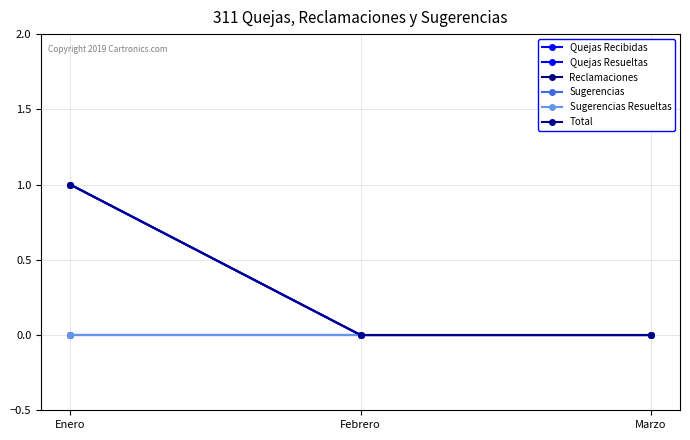

Reading left to right, extract all data points from this chart.

Quejas Recibidas: 1	0	0
Quejas Resueltas: 1	0	0
Reclamaciones: 0	0	0
Sugerencias: 0	0	0
Sugerencias Resueltas: 0	0	0
Total: 1	0	0